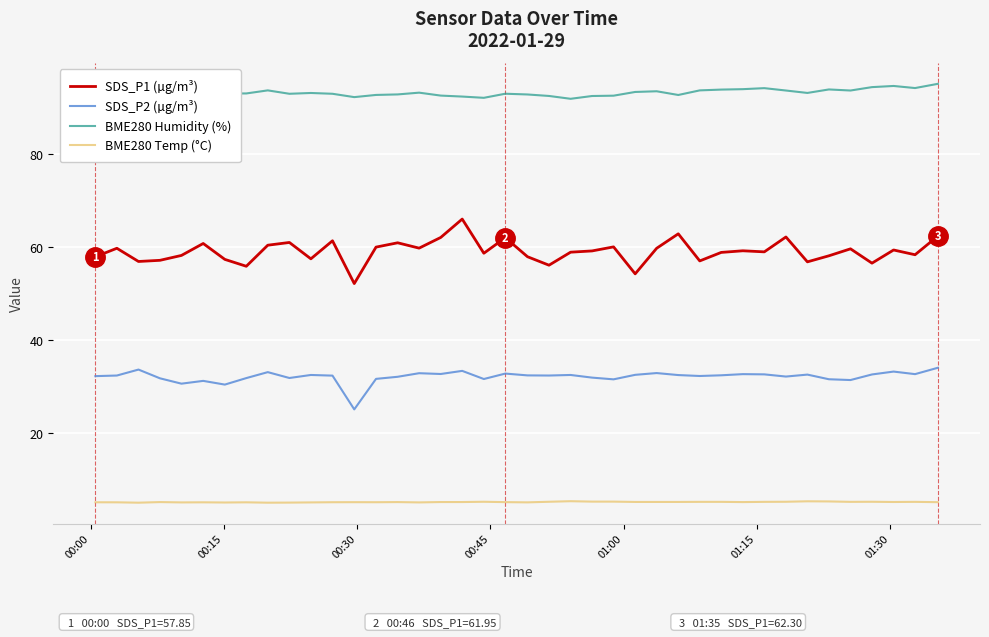

Is this an area chart (filled region under the line)?

No